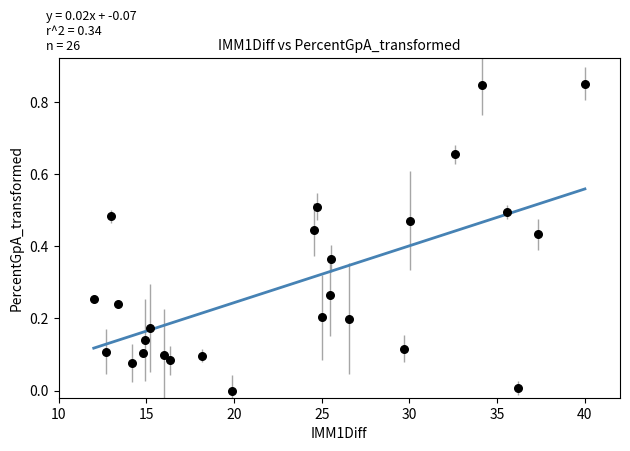

What is the range of X values (max minus min)?

28.0